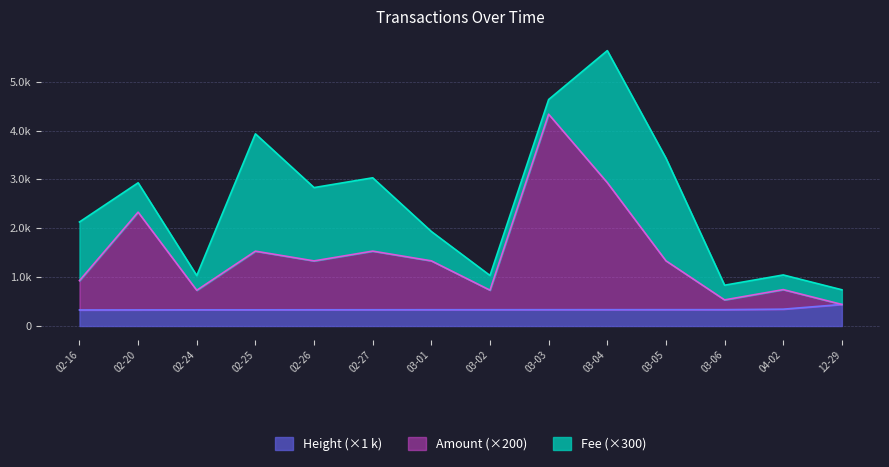

True or false: Amount and Height cross at least once.

False